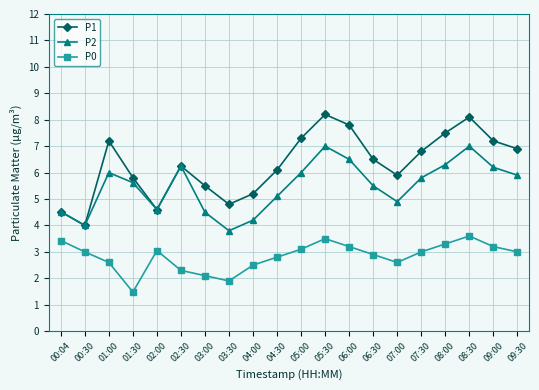

List the series in order of their overall mean, lowest first.

P0, P2, P1